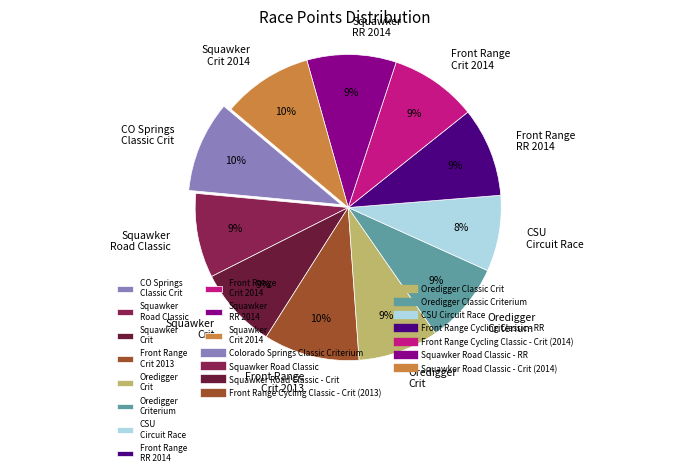

Between Squawker Crit and CSU Circuit Race, which is larger?

Squawker Crit